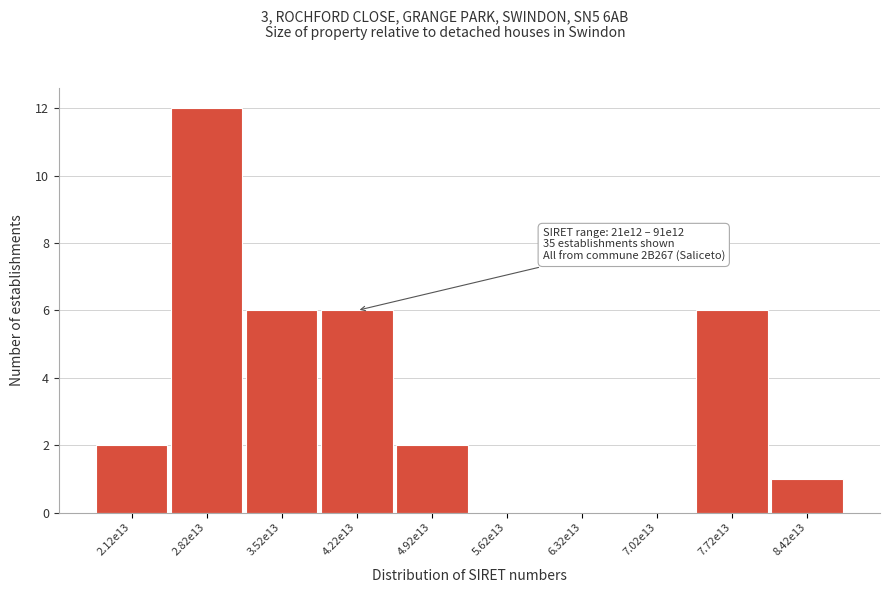

Reading left to right, extract all data points from this chart.

2.12e13=2	2.82e13=12	3.52e13=6	4.22e13=6	4.92e13=2	5.62e13=0	6.32e13=0	7.02e13=0	7.72e13=6	8.42e13=1